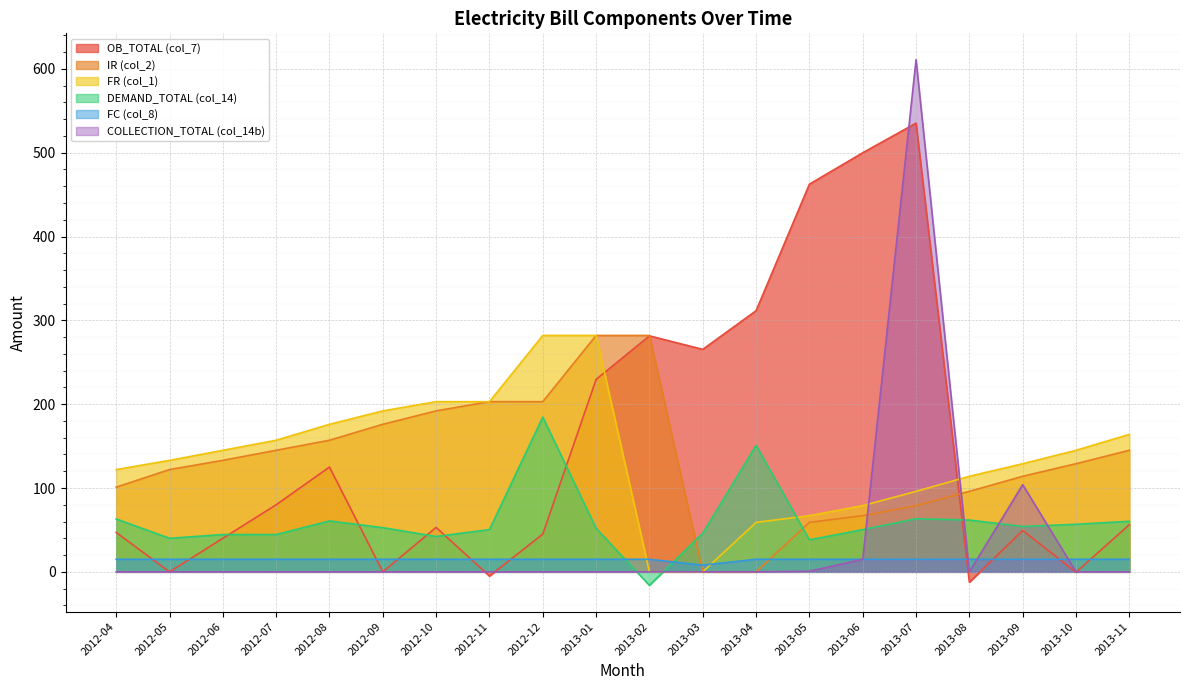

At which category is the sum across all series the highest?

2013-07